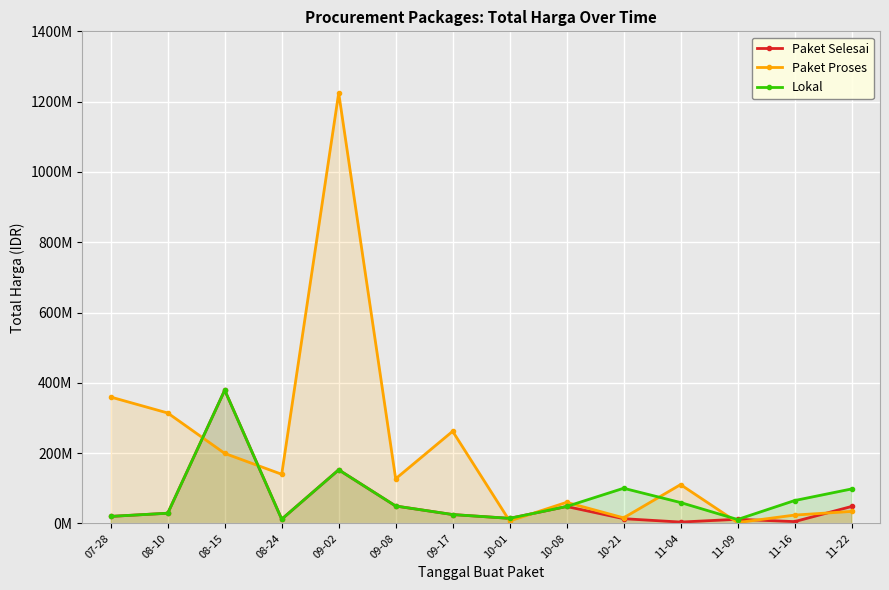

True or false: Paket Selesai has more than 2 points higher than both neighbors.

True